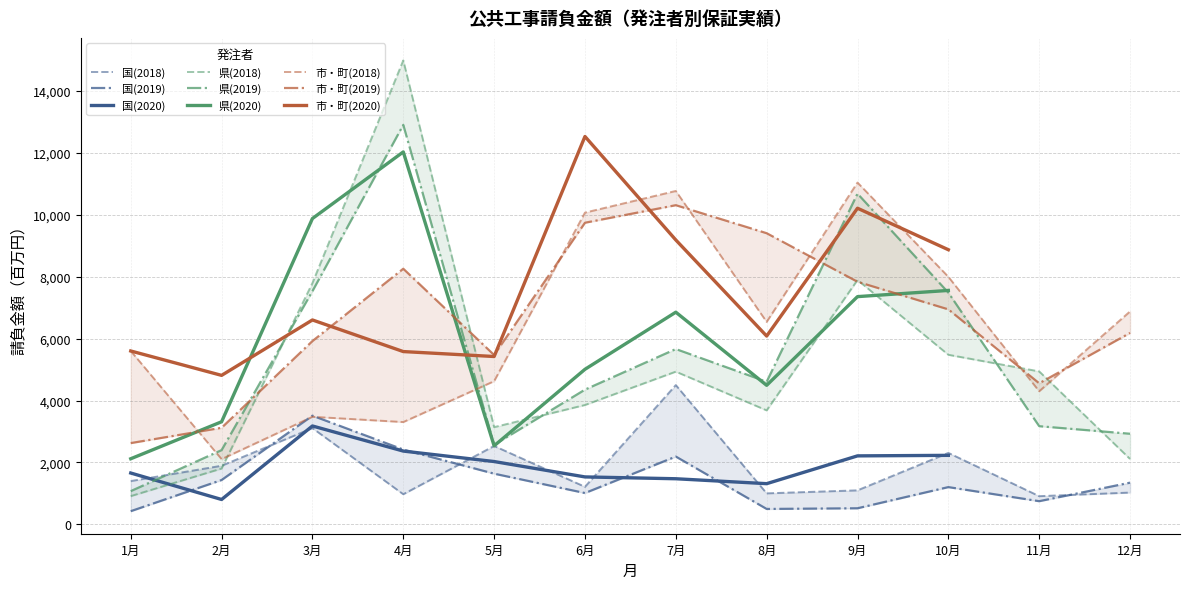

True or false: 国(2018) has more than 1 interior local peaks.

True